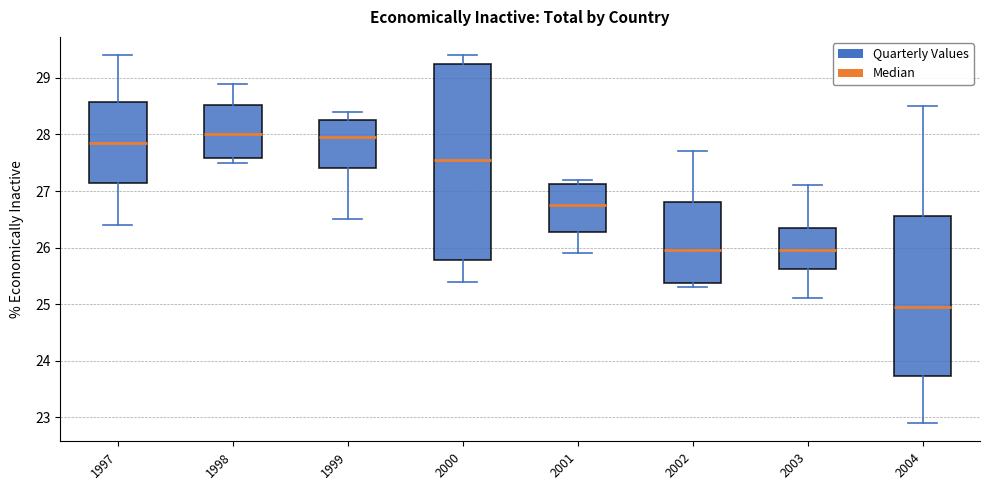

Where does the upper whisker of the box at x = 1998 end on the y-axis? The values are not printed on the chart, so give them approximately, as read against the axis.

28.9